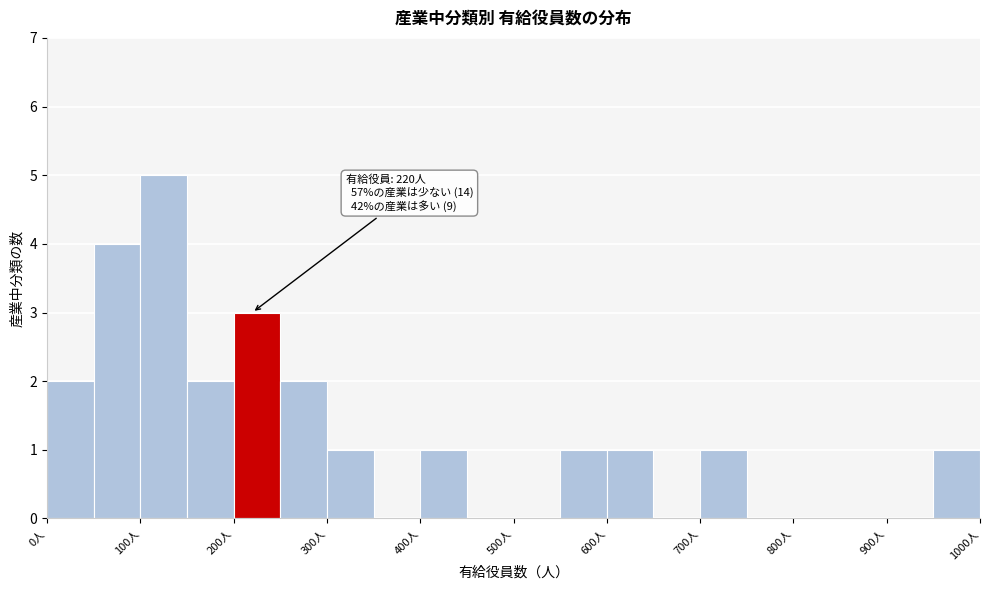

Over which range of the x-axis is the bar tallest?

100 to 150